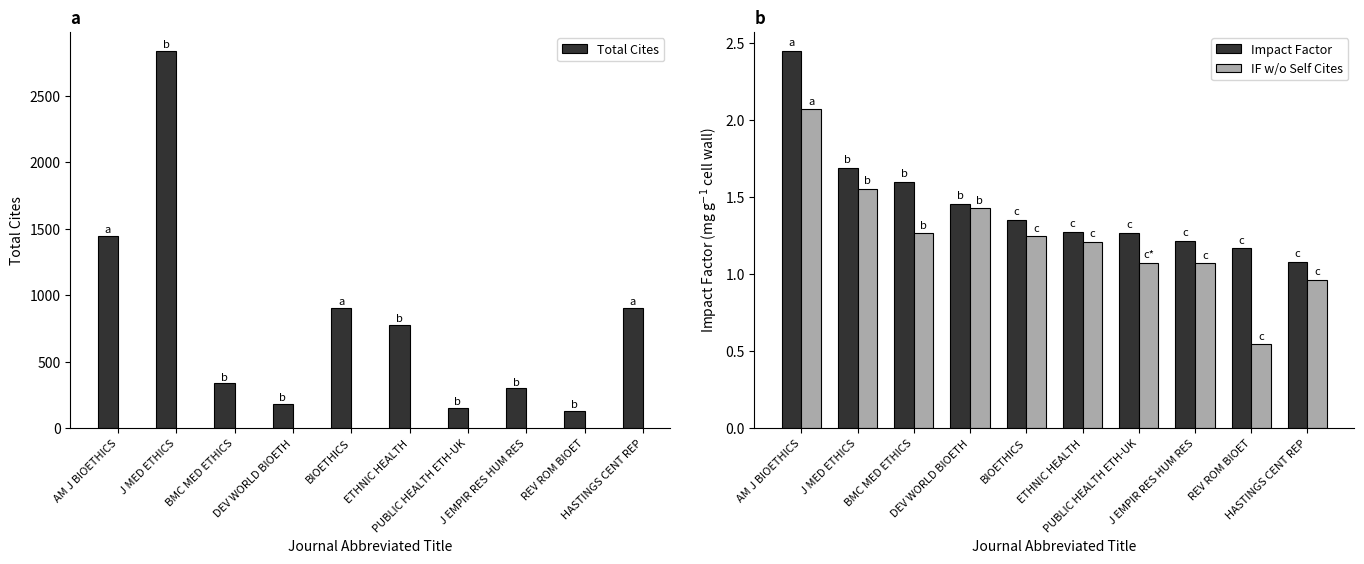

Is the value of Total Cites at AM J BIOETHICS greater than the value of Impact Factor at DEV WORLD BIOETH?

Yes